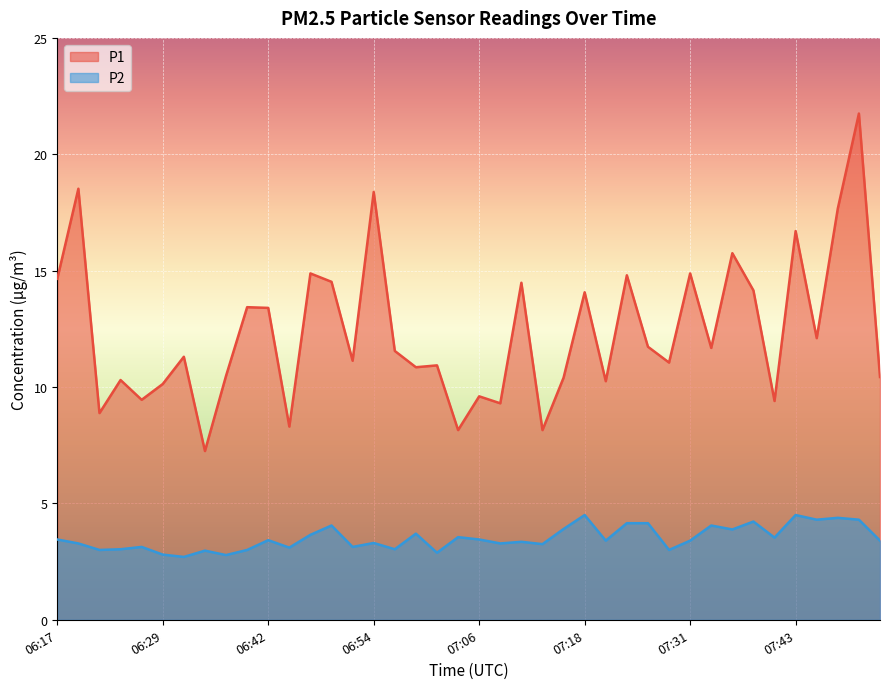

Rank the series at 06:39 from highest to lowest value.

P1, P2